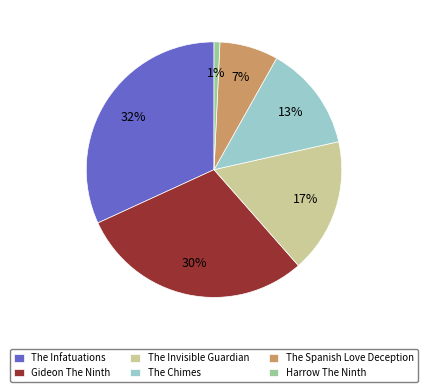

Is it true that Gideon The Ninth is 24% of the pie?

False